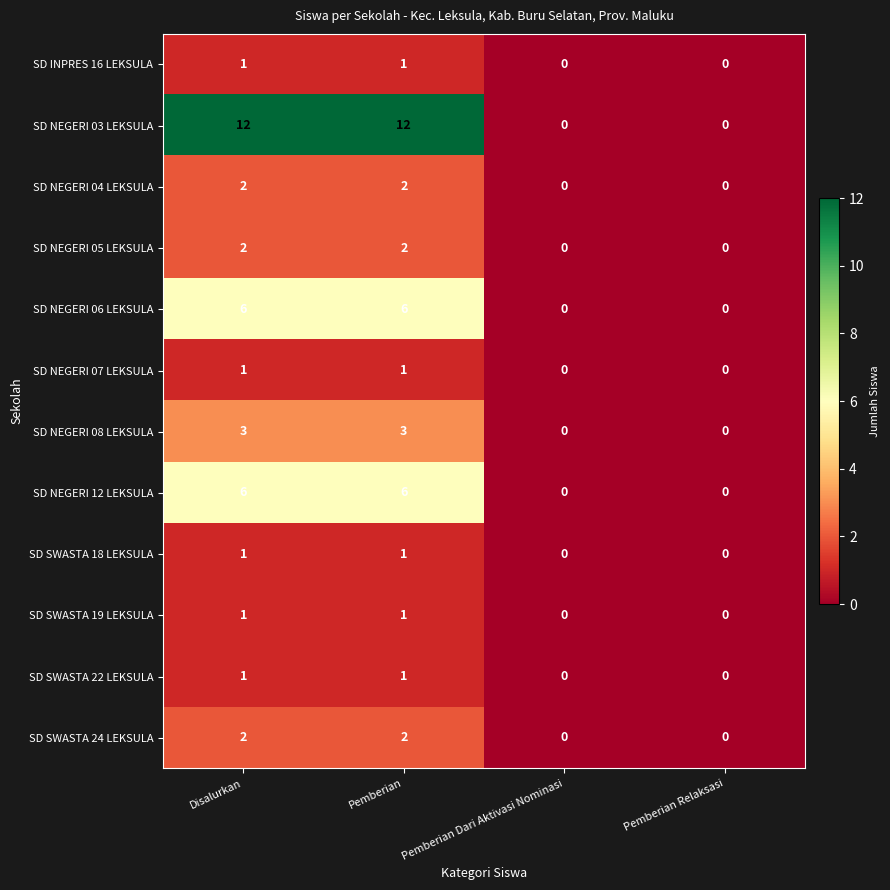

True or false: SD NEGERI 03 LEKSULA has a value of 0 at Pemberian Dari Aktivasi Nominasi.

True